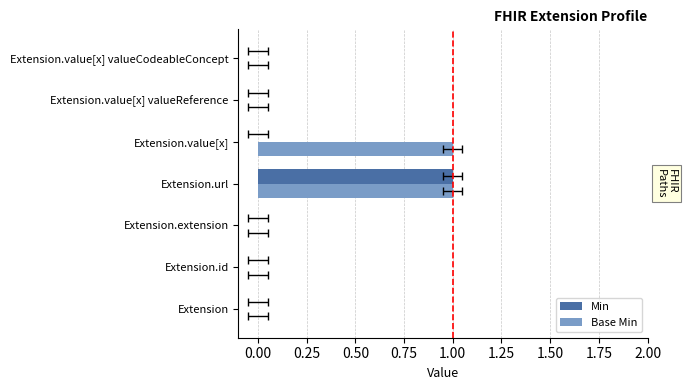

Rank the series by their maximum value, from lowest to highest.

Min, Base Min